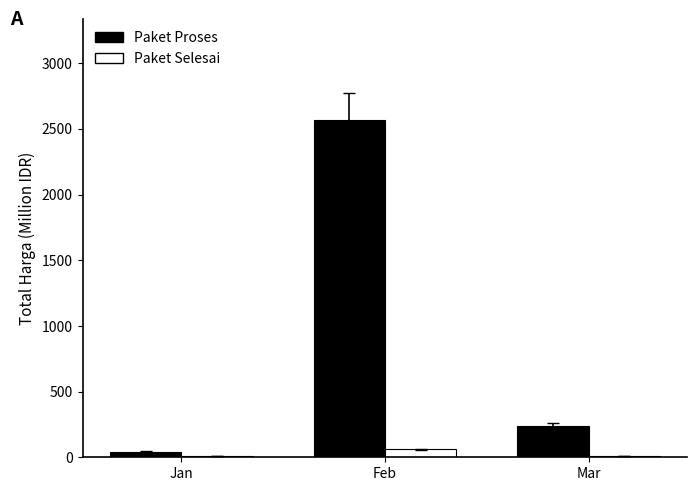

The Paket Proses series shows 2568.6 at Feb. True or false?

True